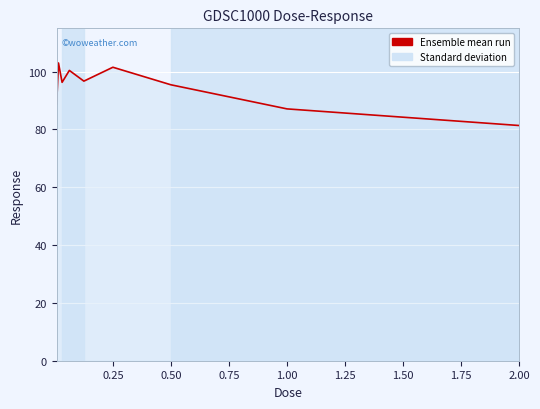

What is the minimum value shown in the chart?

81.4